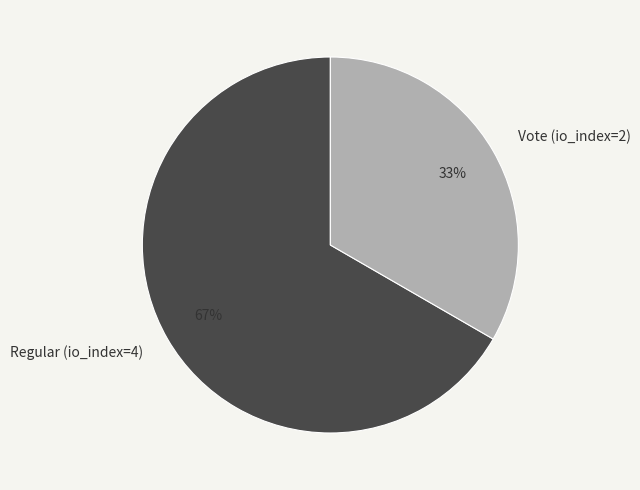

What is the smallest slice in the pie chart?

Vote (io_index=2)